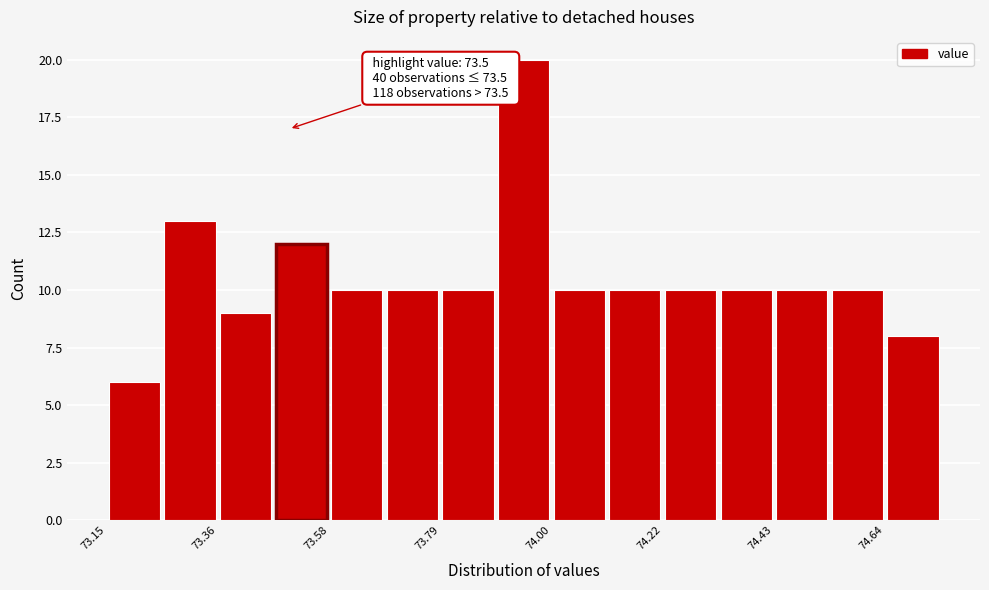

Read against the x-axis, roughly where is the centre of the tallest bar?

73.95